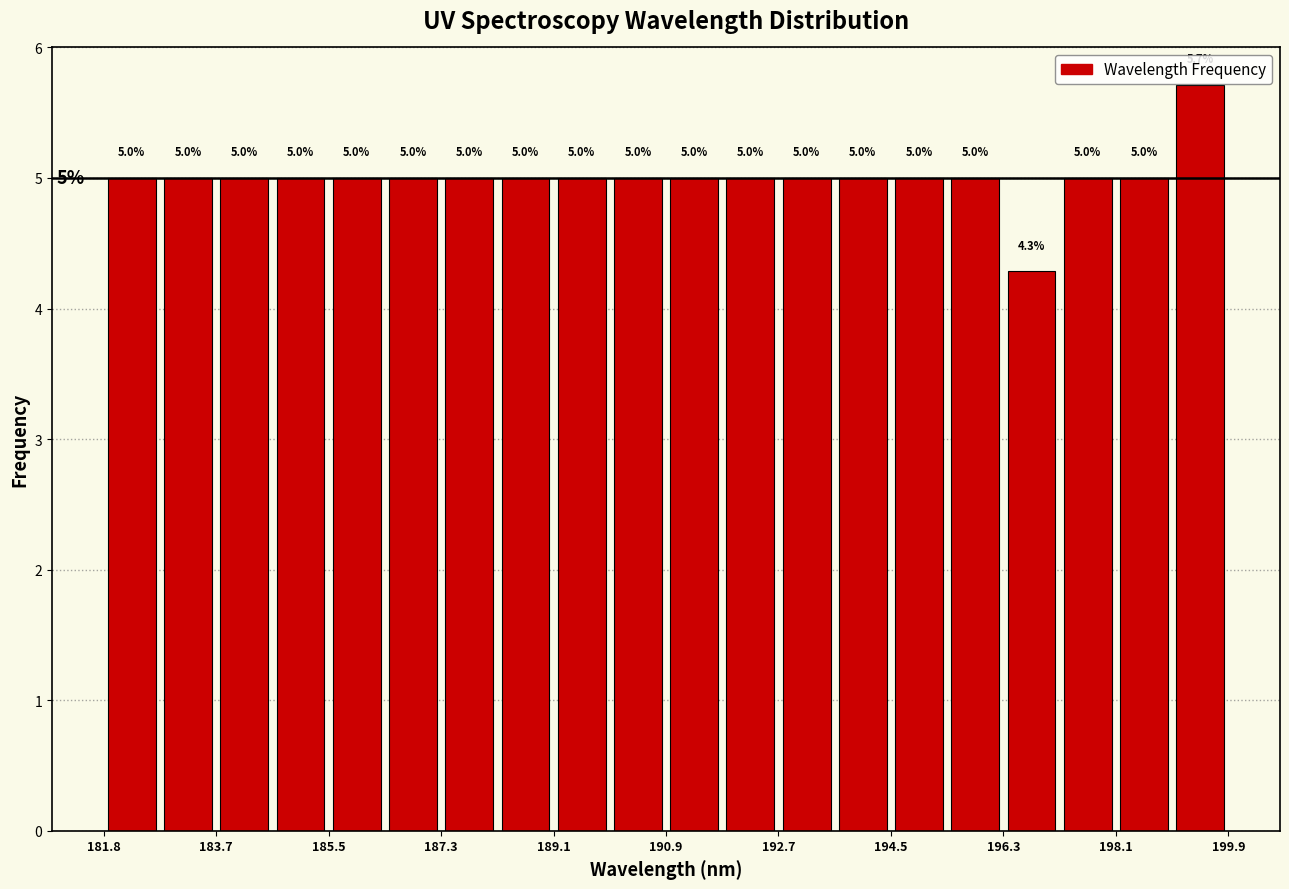

Which range on the x-axis has the tallest bar?

199.0 to 200.0